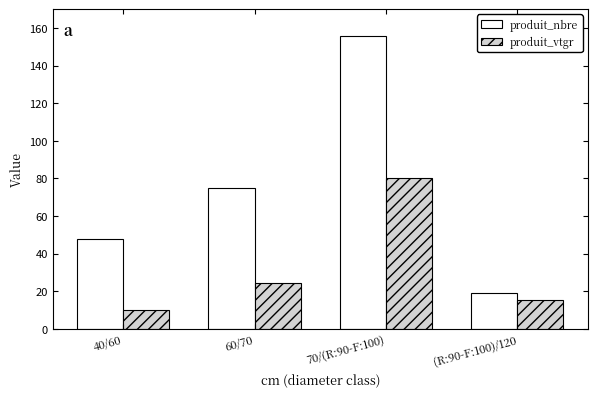

How many distinct data groups are displayed?

2